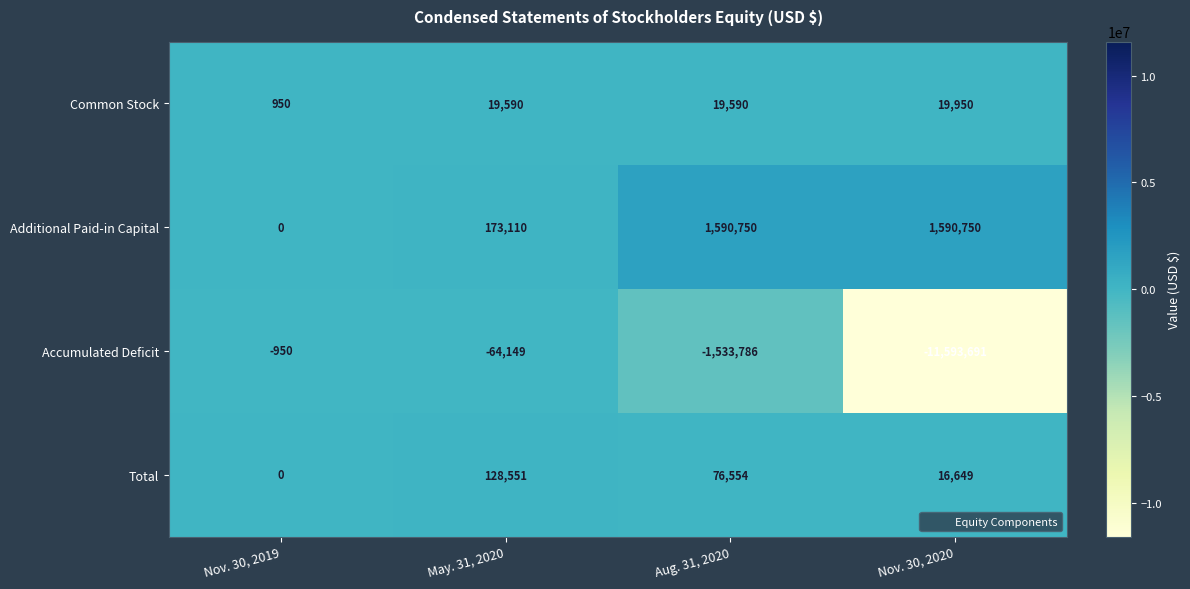

What is the minimum value shown in the chart?

-11593691